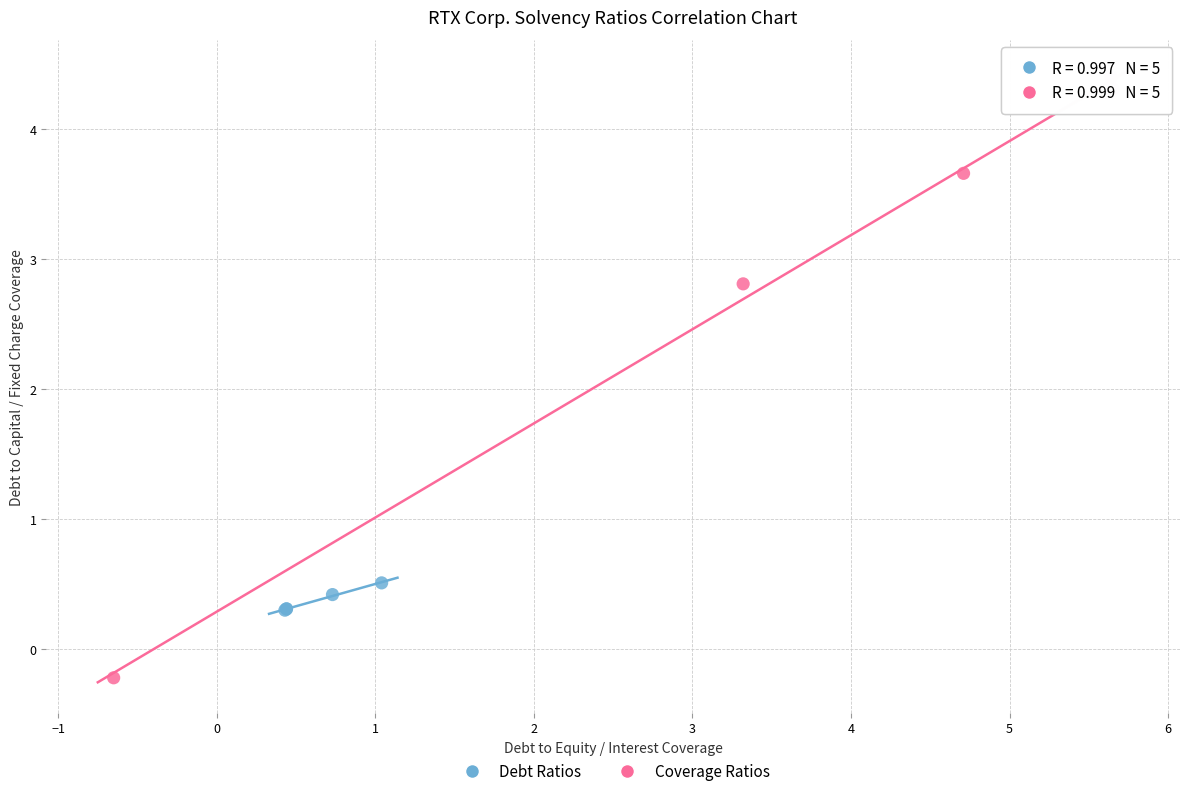

Which series has the widest spread of Y values?

Coverage Ratios